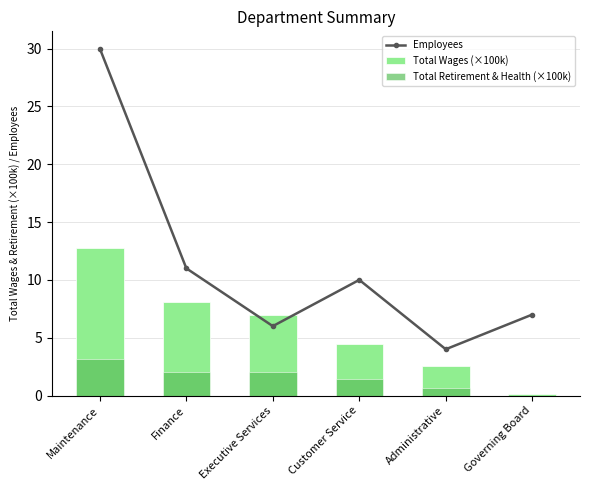

What are all the series names shown in the legend?

Employees, Total Wages (×100k), Total Retirement & Health (×100k)